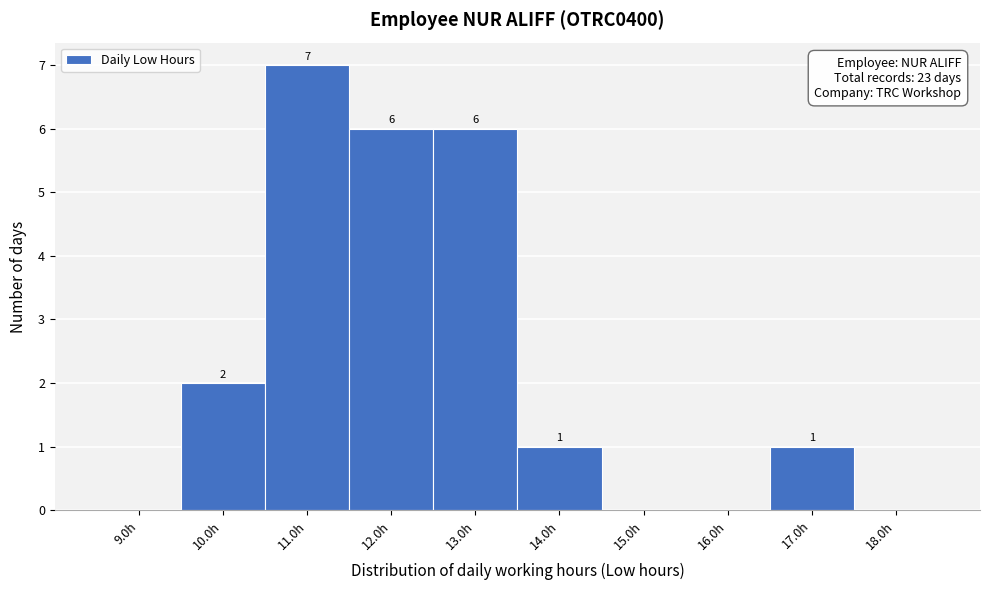

Which range on the x-axis has the tallest bar?

10.5 to 11.5